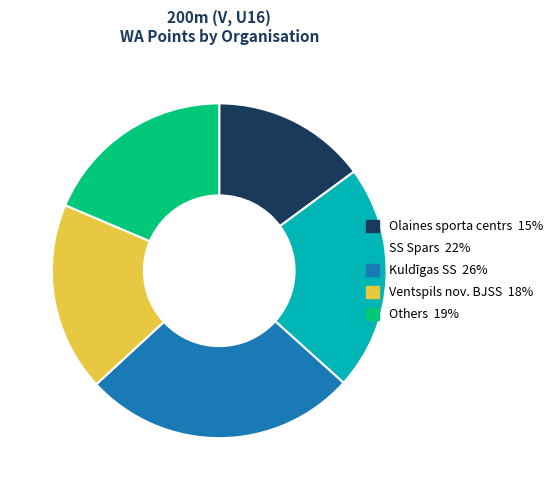

Which slice is the smallest?

Olaines sporta centrs 15%